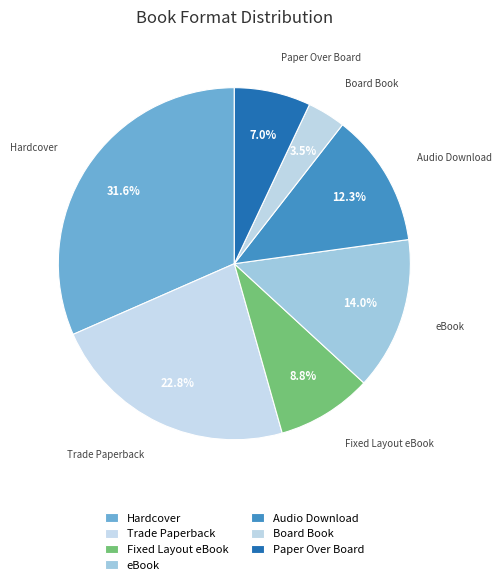

To the nearest percent, what is the average slice percentage?

14%